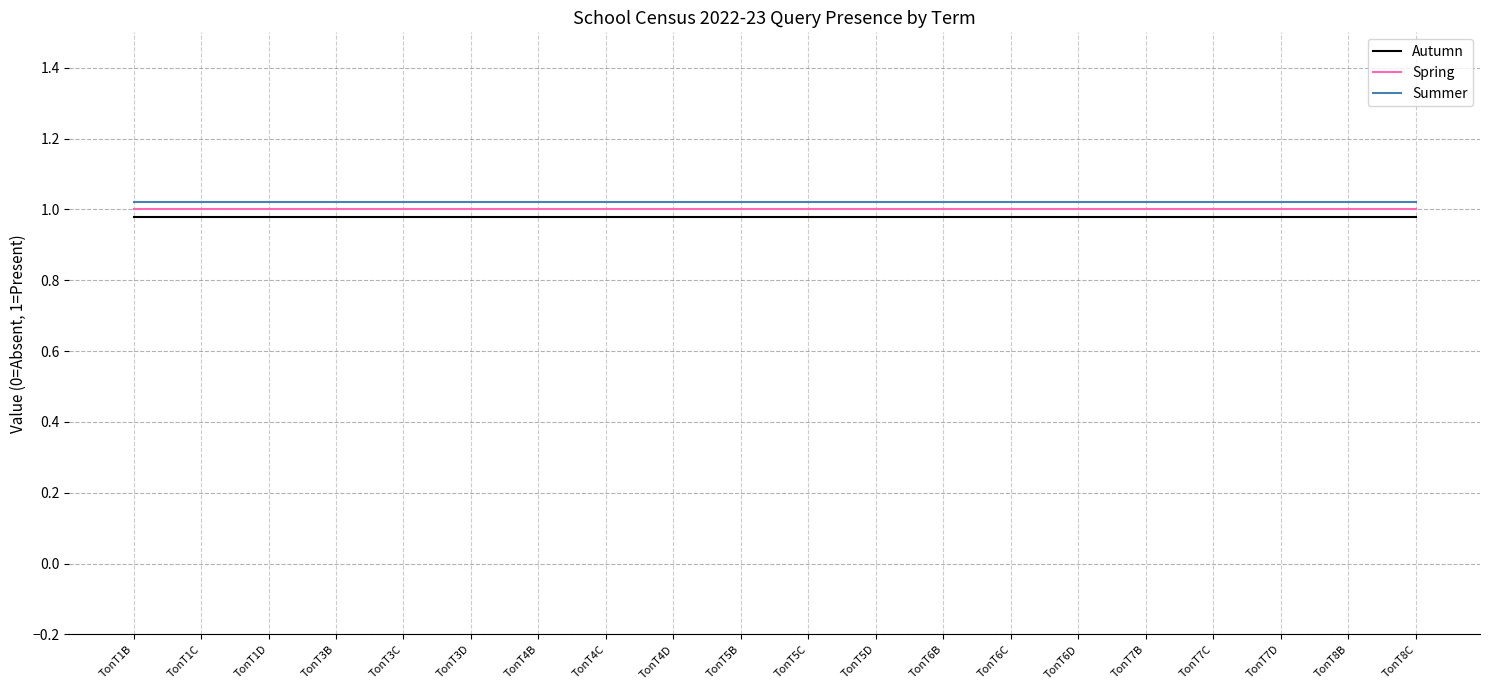

How many lines are shown in the chart?

3